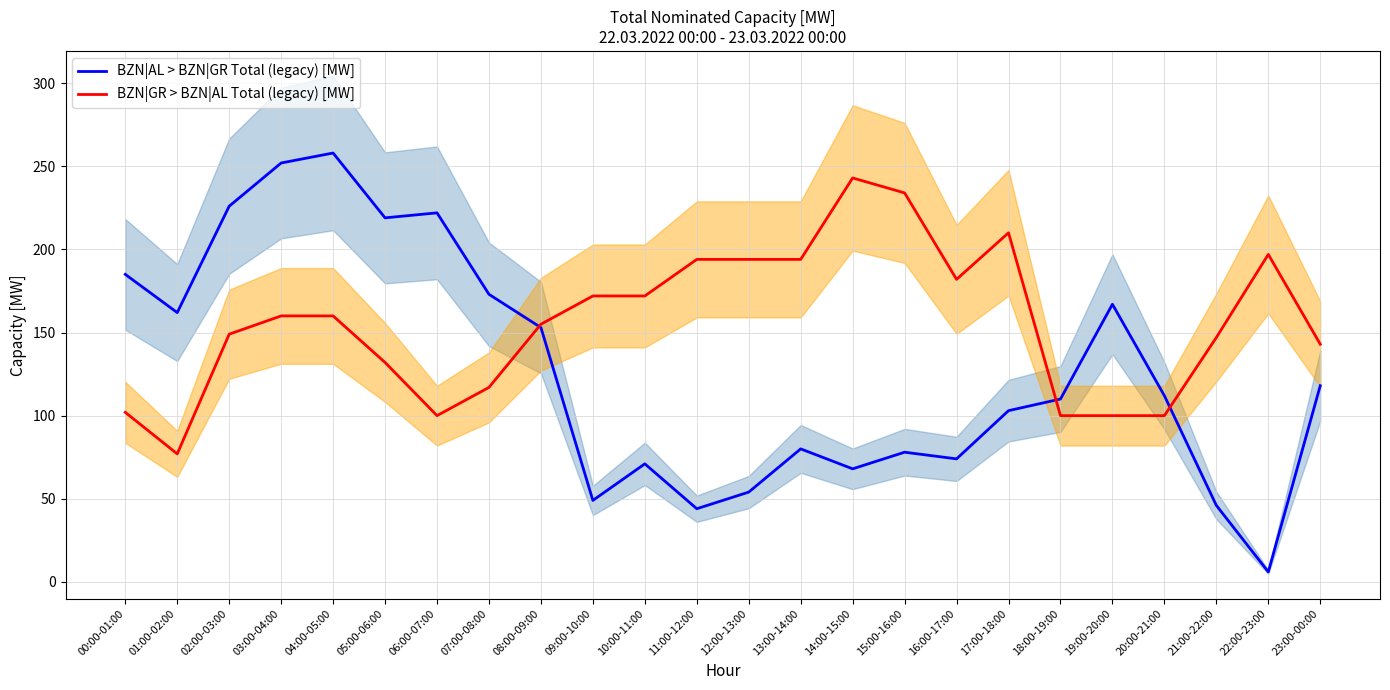

True or false: BZN|GR > BZN|AL Total (legacy) [MW] has a value of 112 at 11:00-12:00.

False